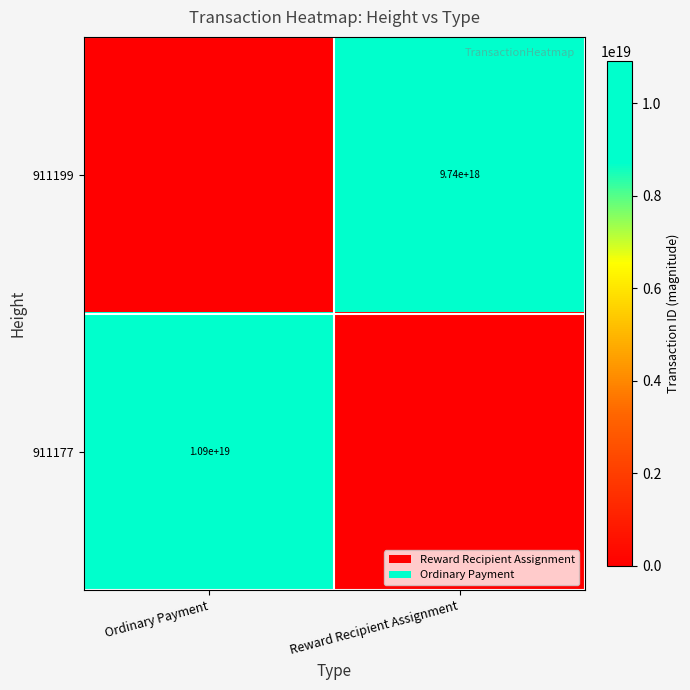

The value of 911199 at Reward Recipient Assignment is 17169755812093655040. True or false?

False